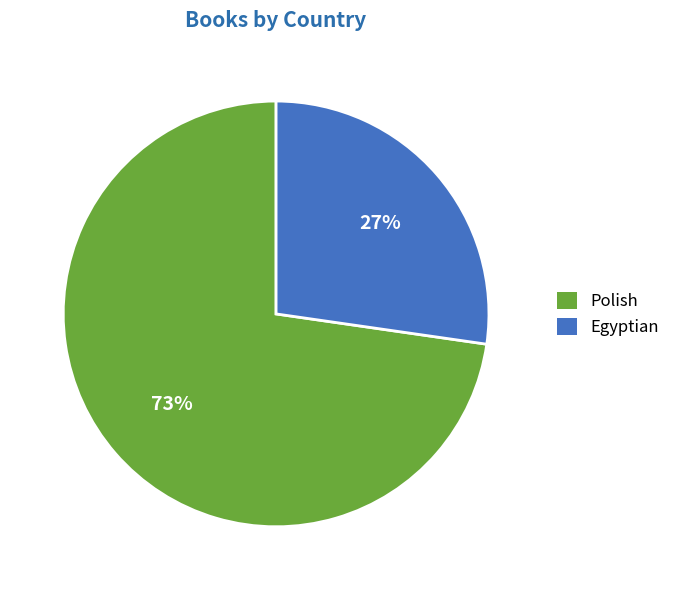

Do Polish and Egyptian together represent more than half of the pie?

Yes